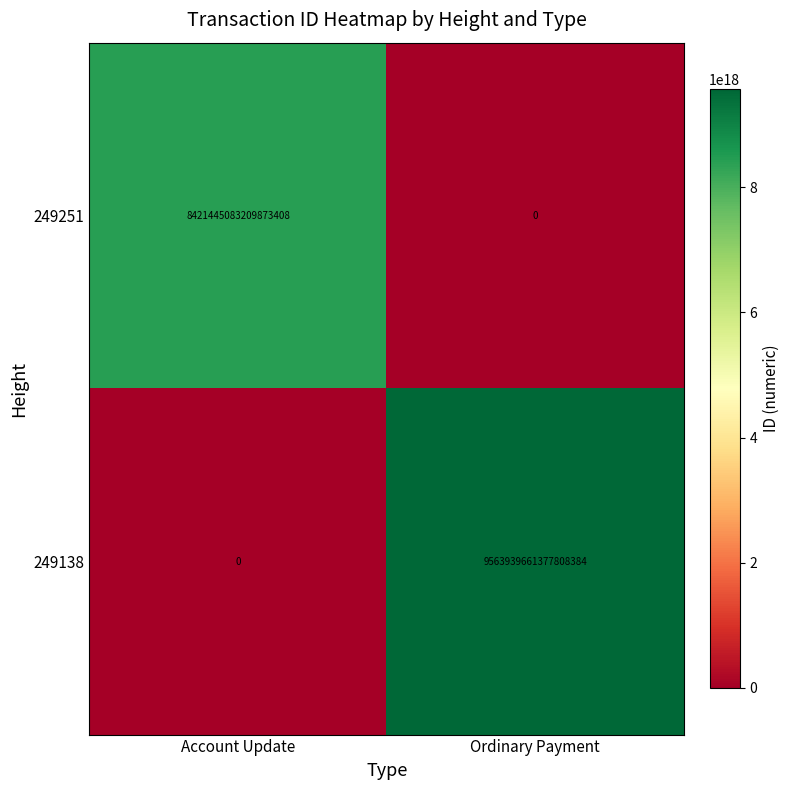

Count the number of data series in this chart.

2